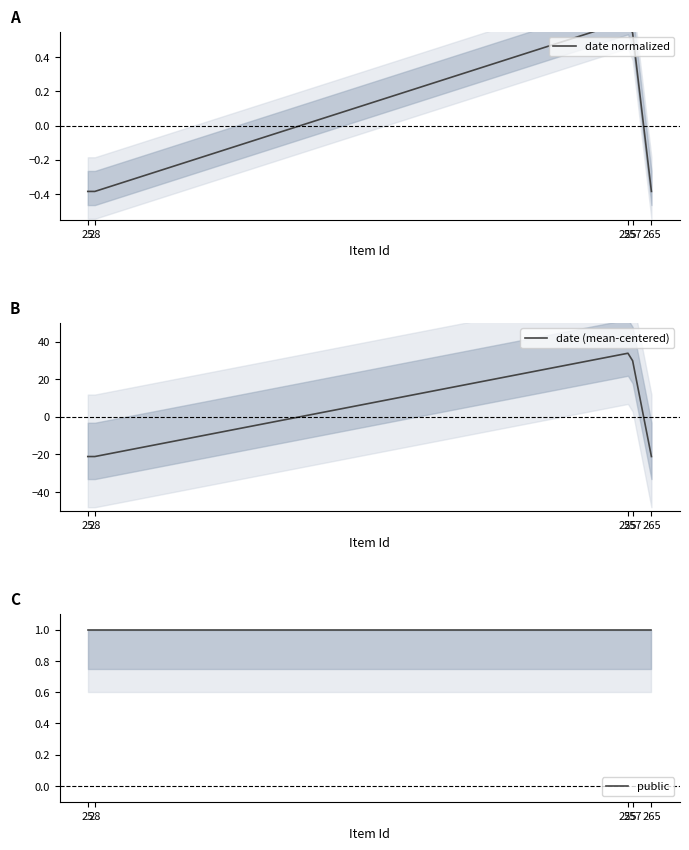

Where do date normalized and date (mean-centered) first cross each other?

28 and 255